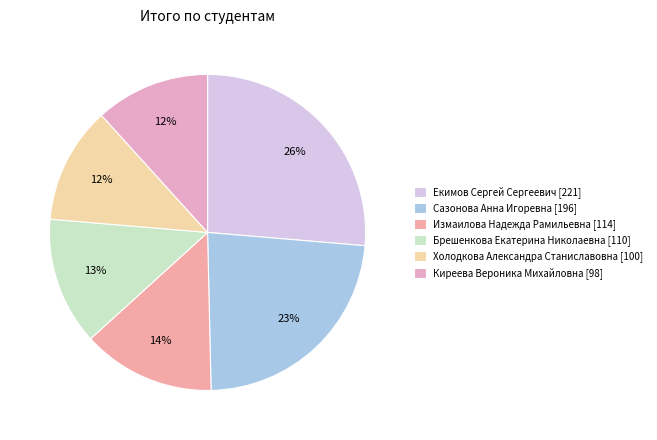

Is there a majority slice in this chart?

No